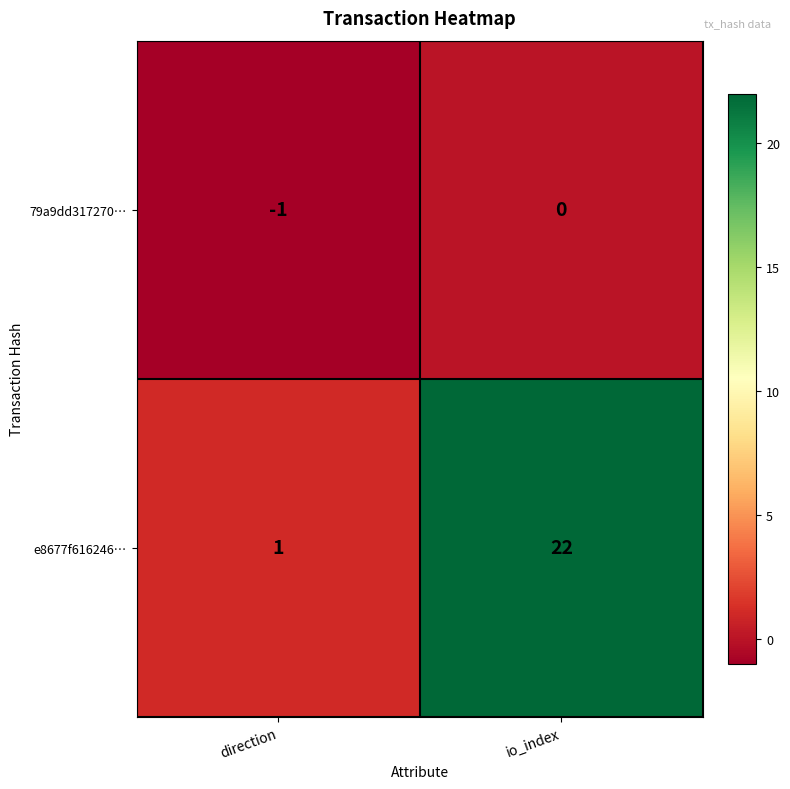

Reading left to right, transcribe all the data shown in this chart.

79a9dd317270…: direction=-1	io_index=0
e8677f616246…: direction=1	io_index=22